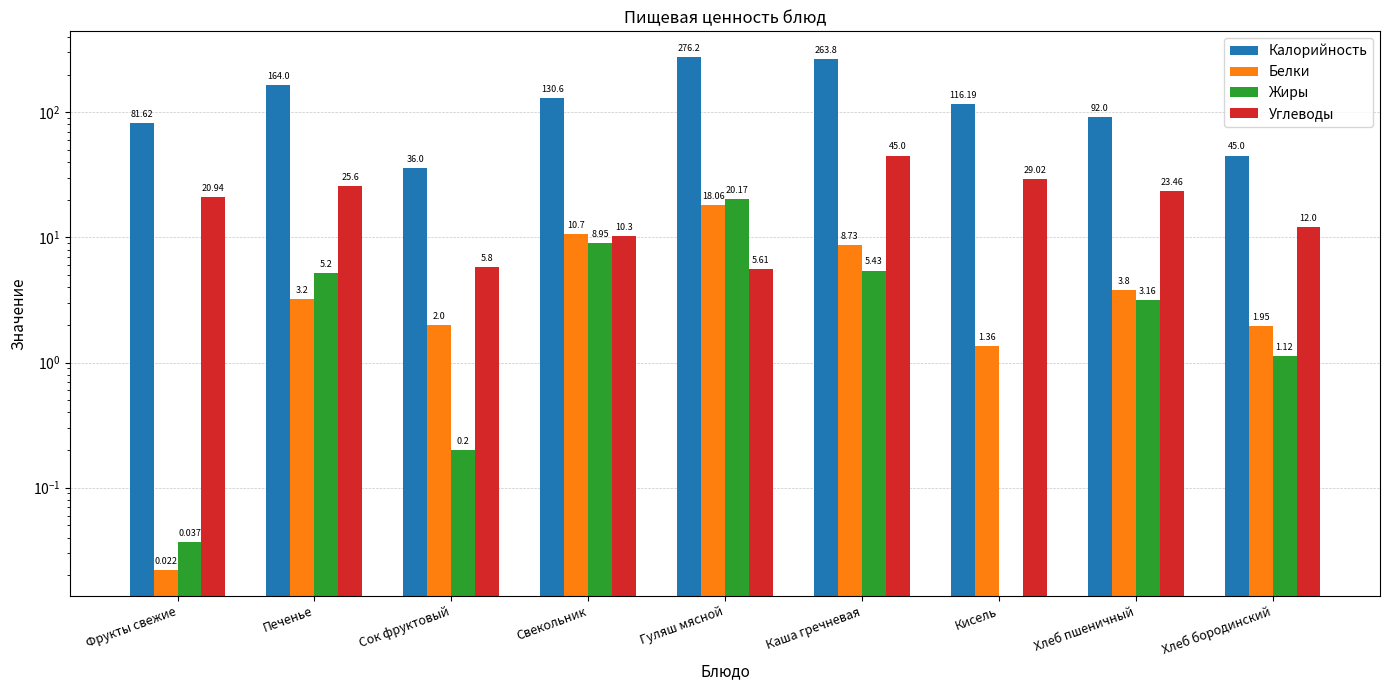

How many positive values does the Жиры series have?

8